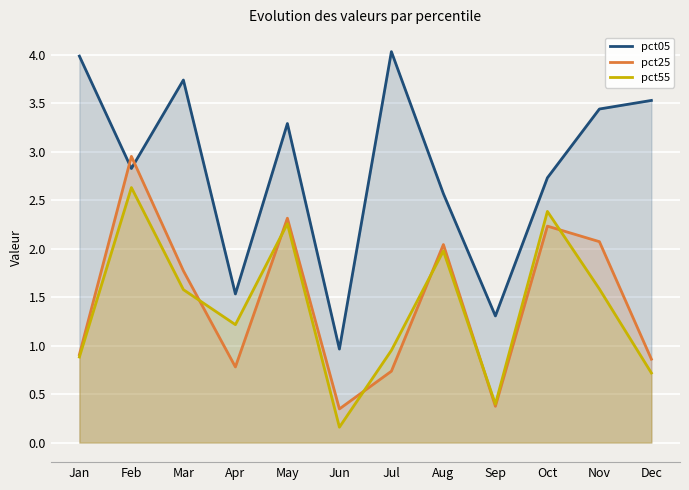

What are all the series names shown in the legend?

pct05, pct25, pct55